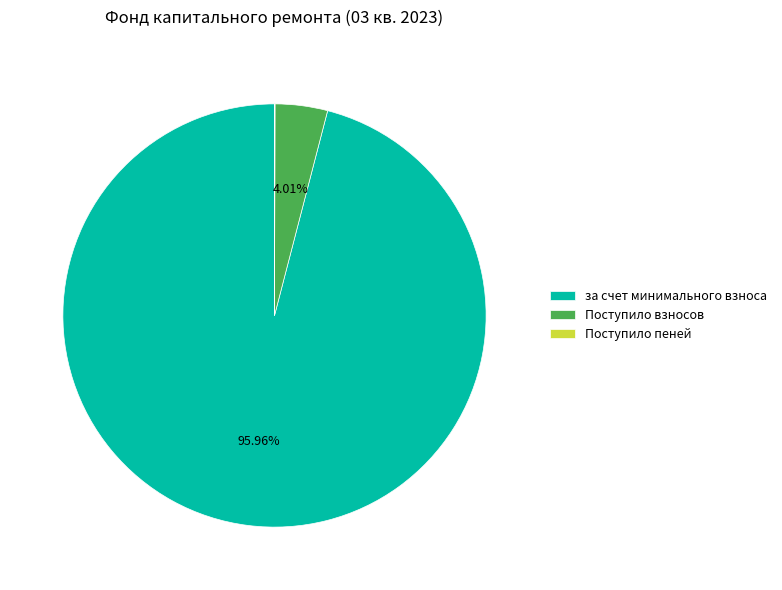

Combined, do за счет минимального взноса and Поступило взносов account for over 50%?

Yes